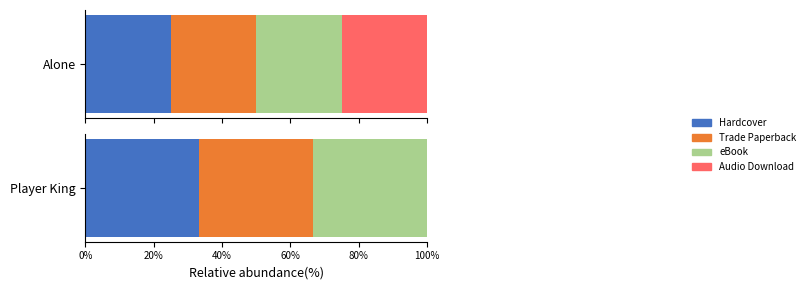

What is the label of the 2nd bar from the left?

Trade Paperback